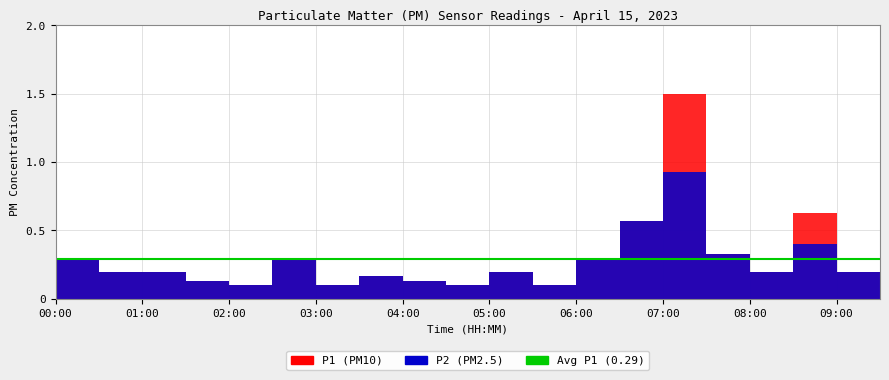

What is the label of the 20th point from the left?

09:30